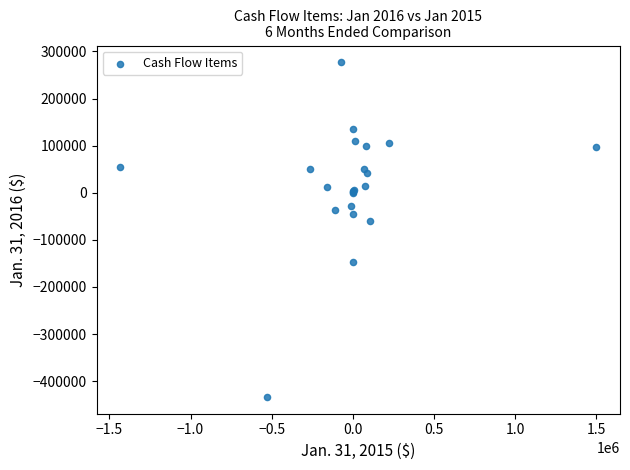

What Y value in the scatter plot is closest to -78332?

-59558